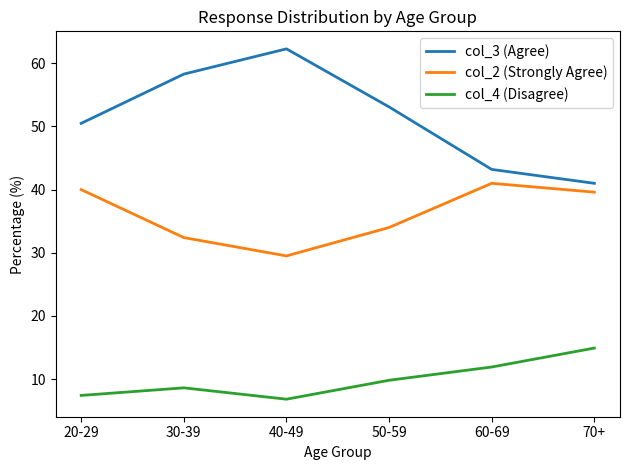

How many distinct data groups are displayed?

3